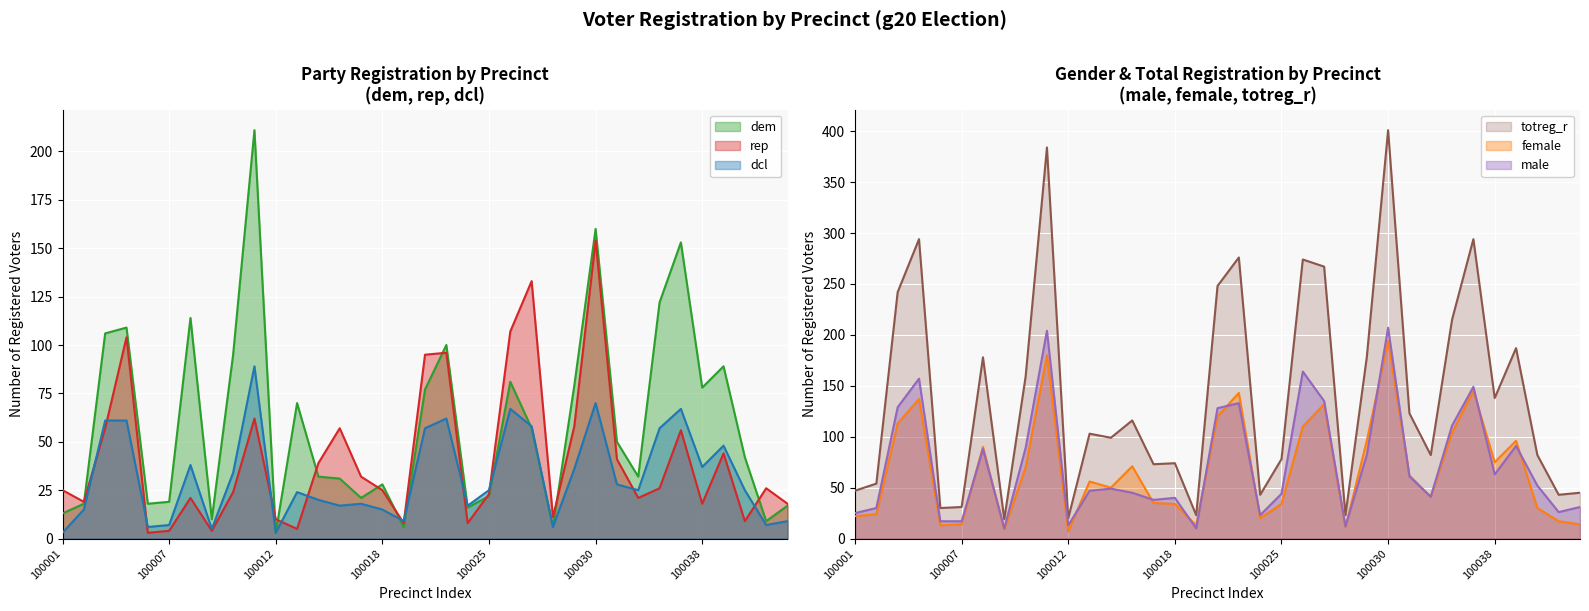

At which category does the chart reach its peak across all series?

100030